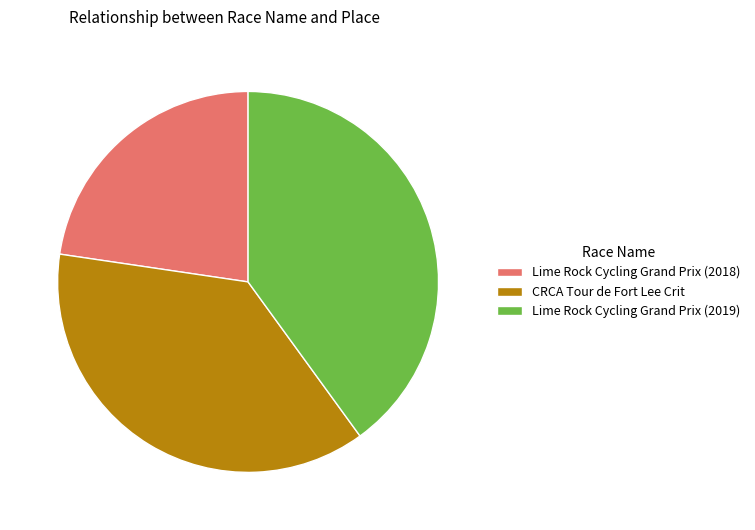

What is the ratio of the value at Lime Rock Cycling Grand Prix (2018) to the value at CRCA Tour de Fort Lee Crit?

0.6